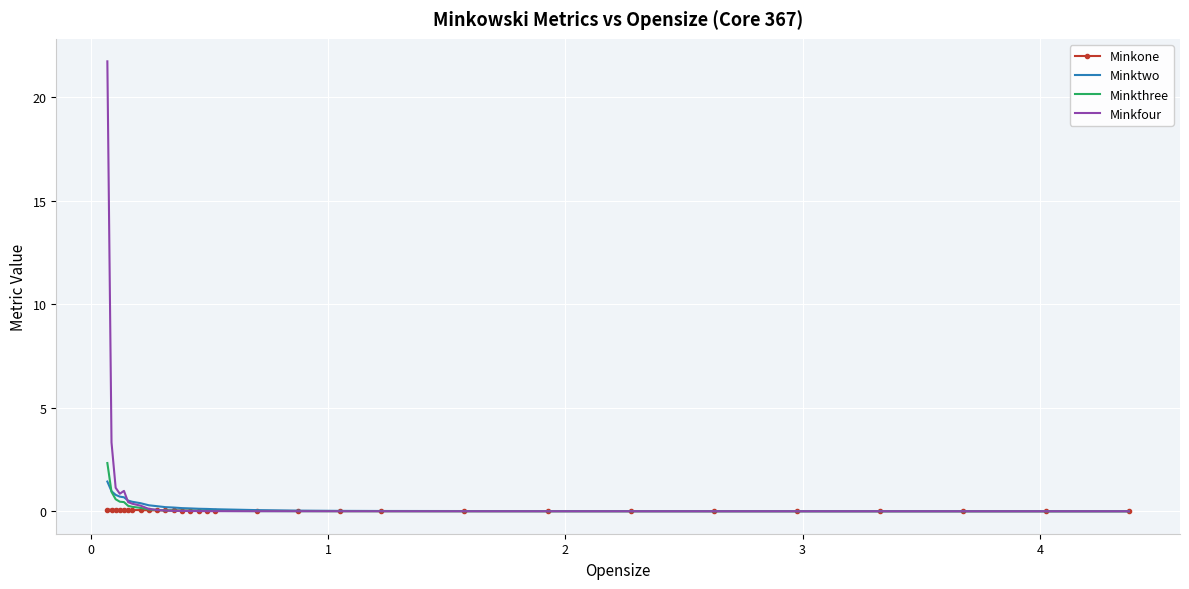

How many intersections are there between Minkone and Minkthree?

1